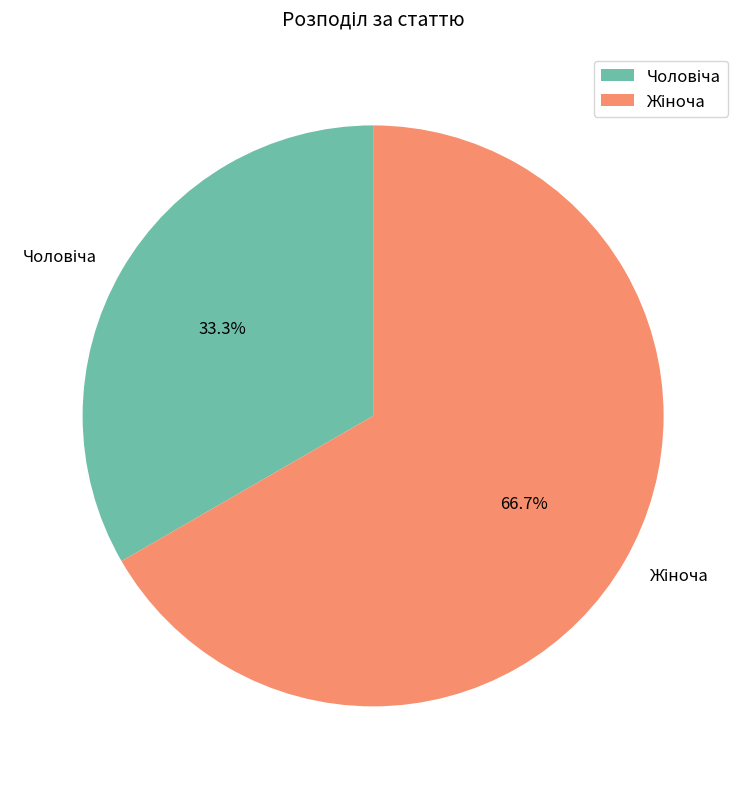

Does any single category account for the majority?

Yes